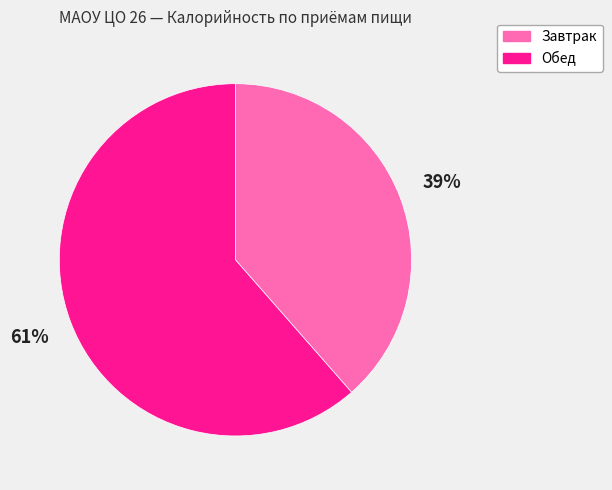

Is it true that Завтрак is 39% of the pie?

True